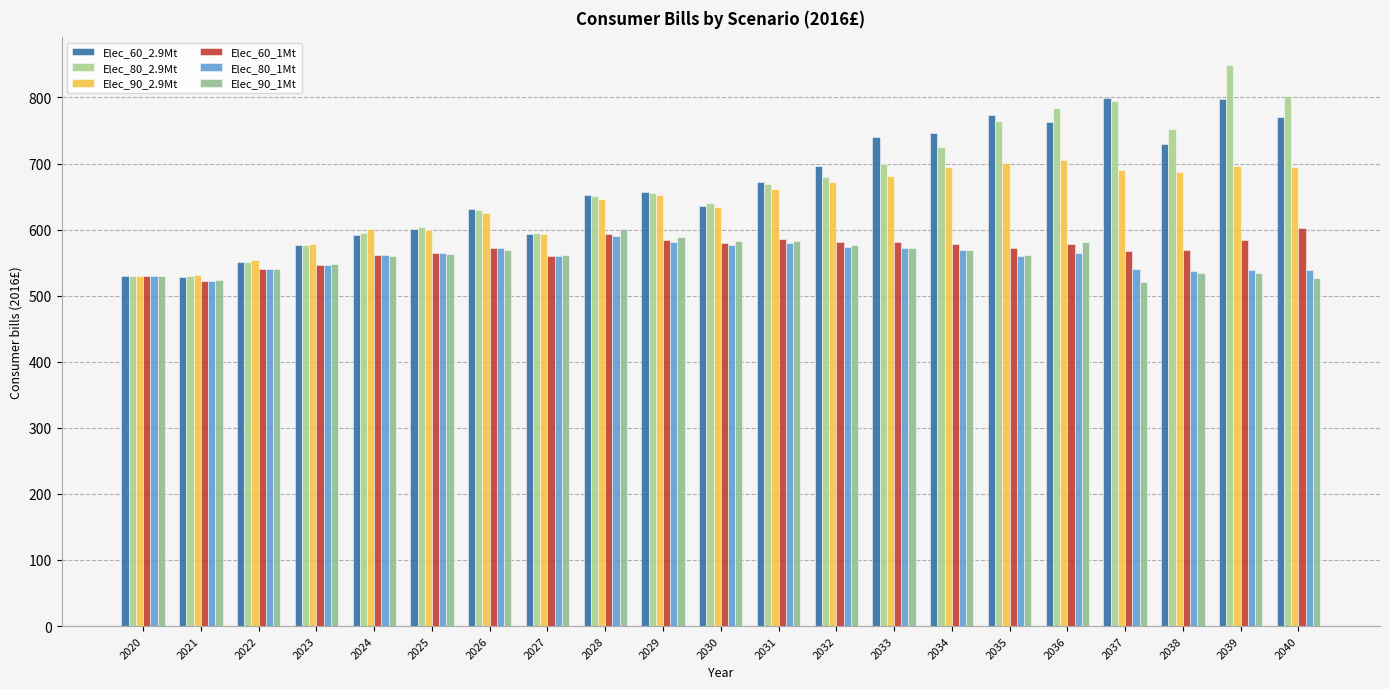

How many values in the Elec_90_1Mt series exceed 561?

12